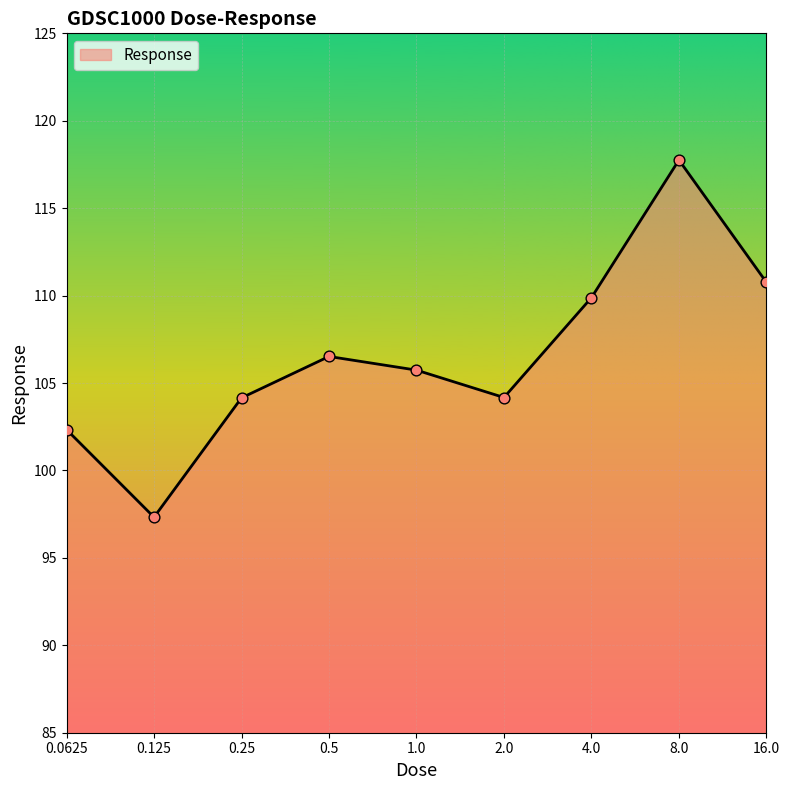

What is the smallest value displayed?

97.3